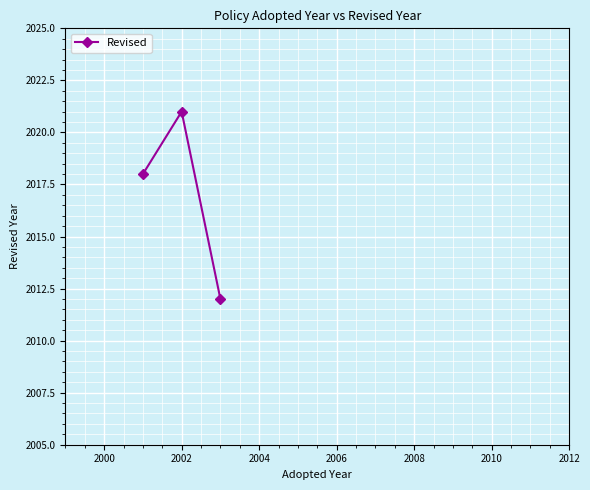

What is the difference between the maximum and minimum values?

9.0